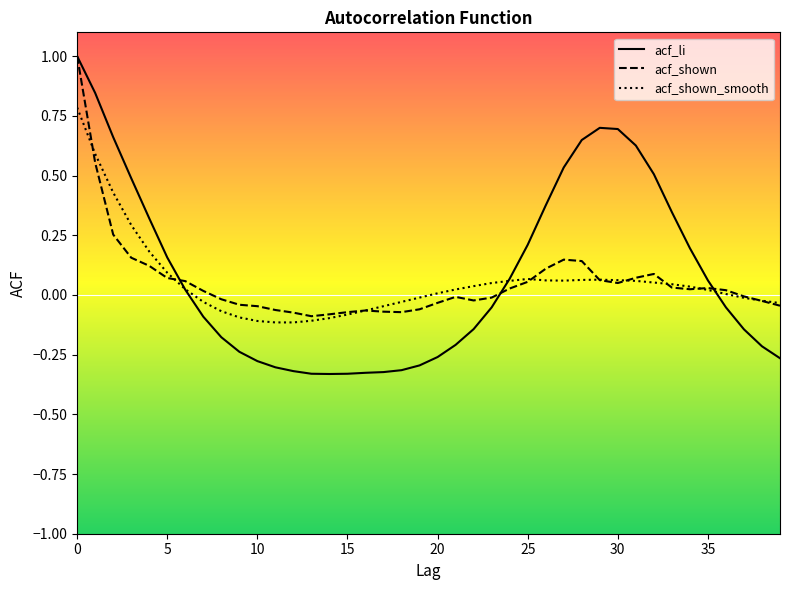

Which series has the widest spread of values?

acf_li